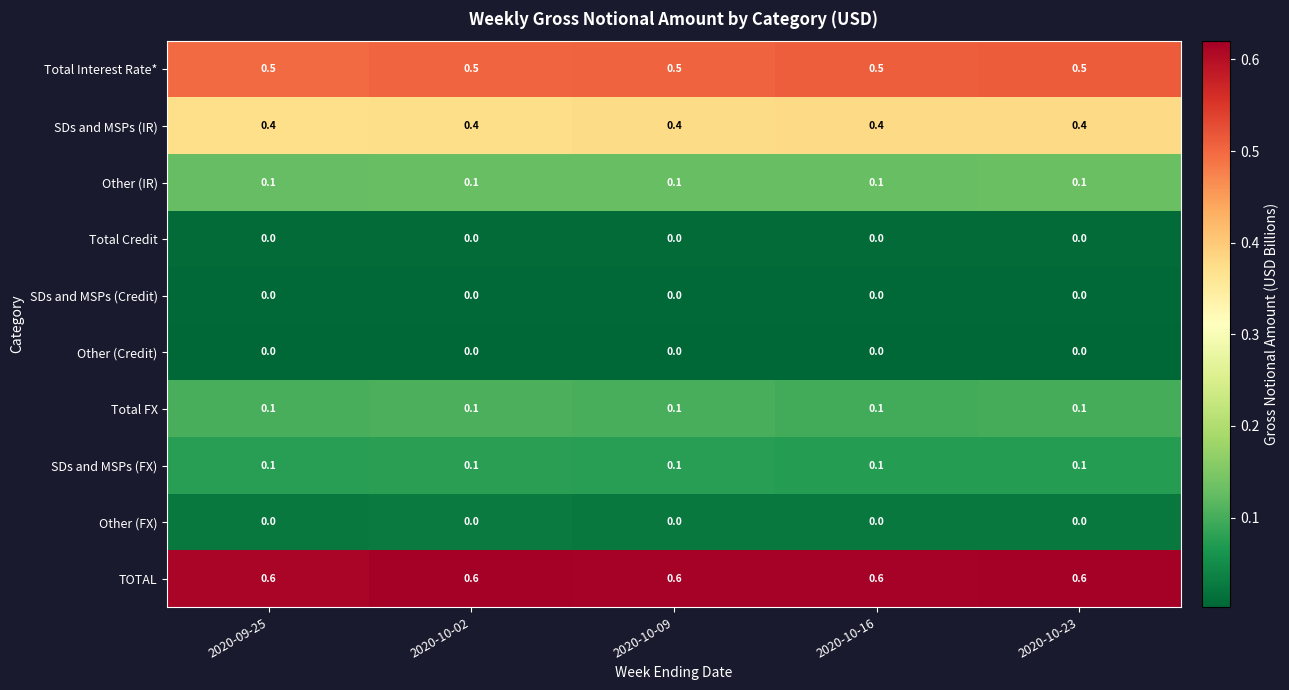

What is the sum of the SDs and MSPs (IR) values at 2020-09-25 and 2020-10-16?

0.8